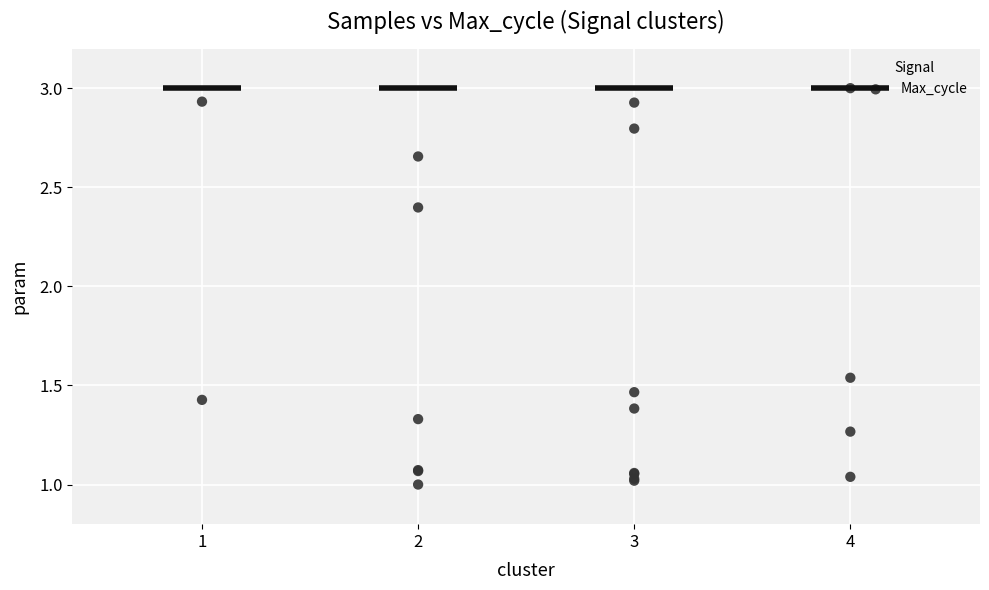

What Y value in the scatter plot is closest to 2?

2.4